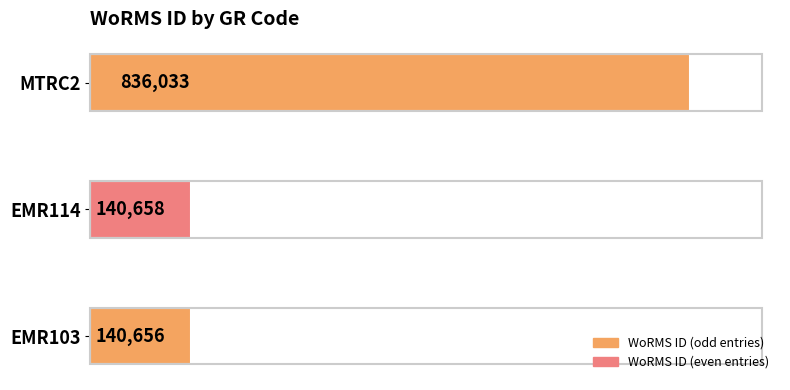

Which category has the highest value across all series?

MTRC2